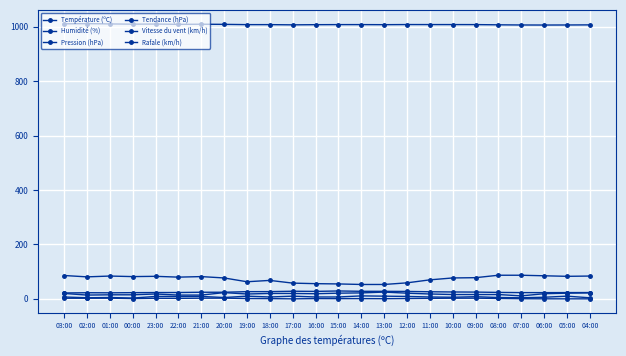

True or false: Pression (hPa) has more than 1 interior local peaks.

True